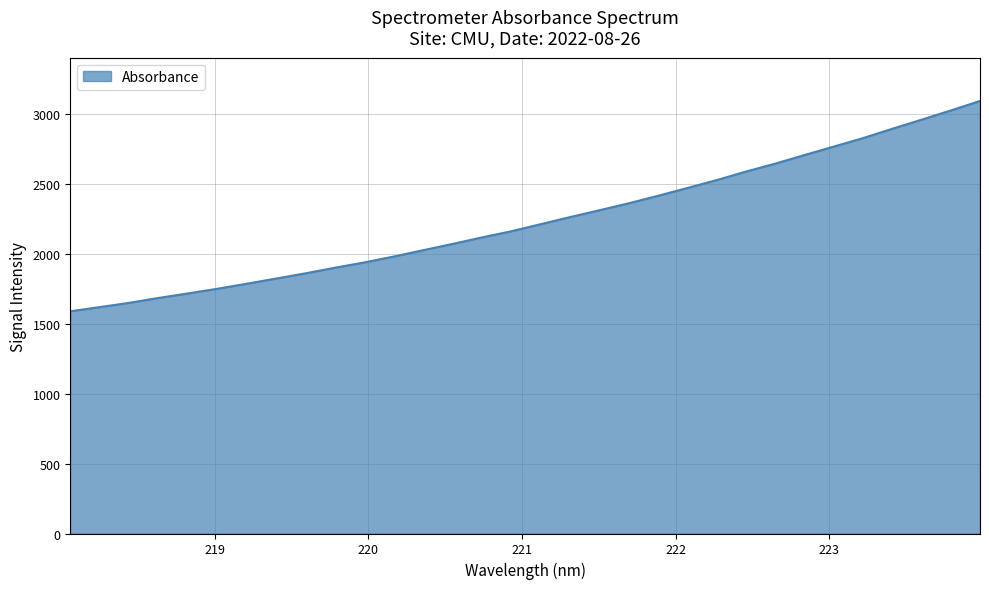

What is the greatest value displayed?

3092.4